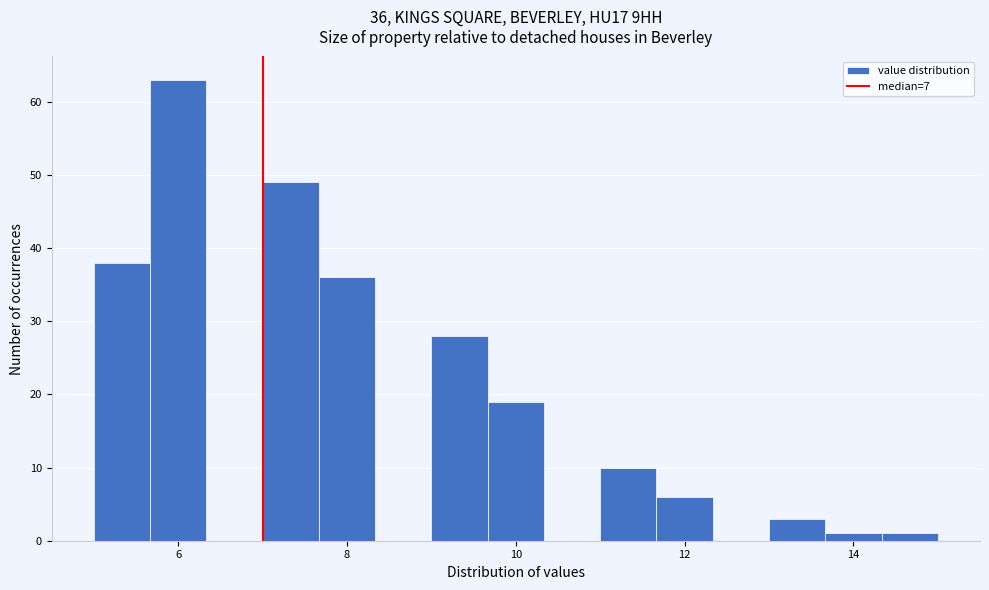

Read against the x-axis, roughly where is the centre of the tallest bar?

6.0